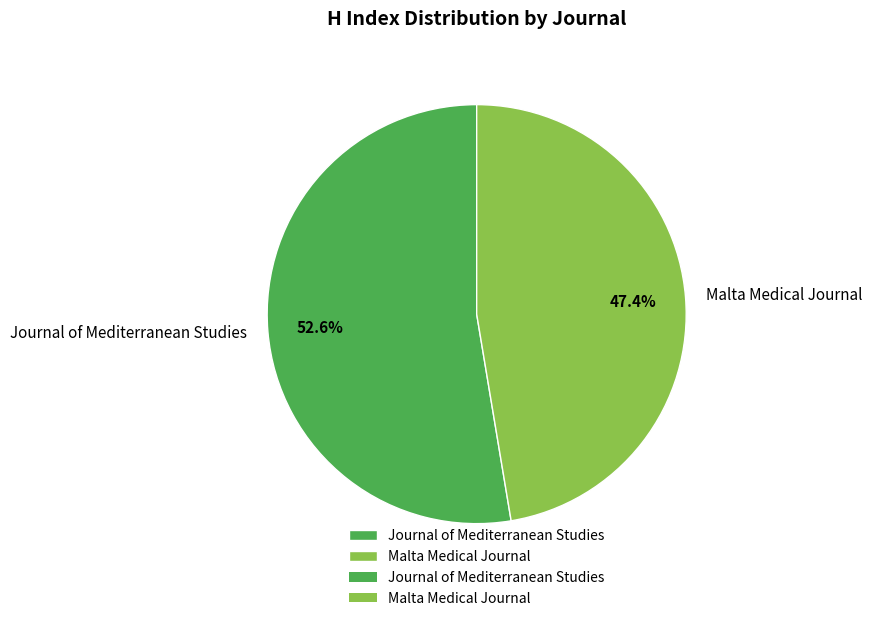

Which category accounts for the majority?

Journal of Mediterranean Studies